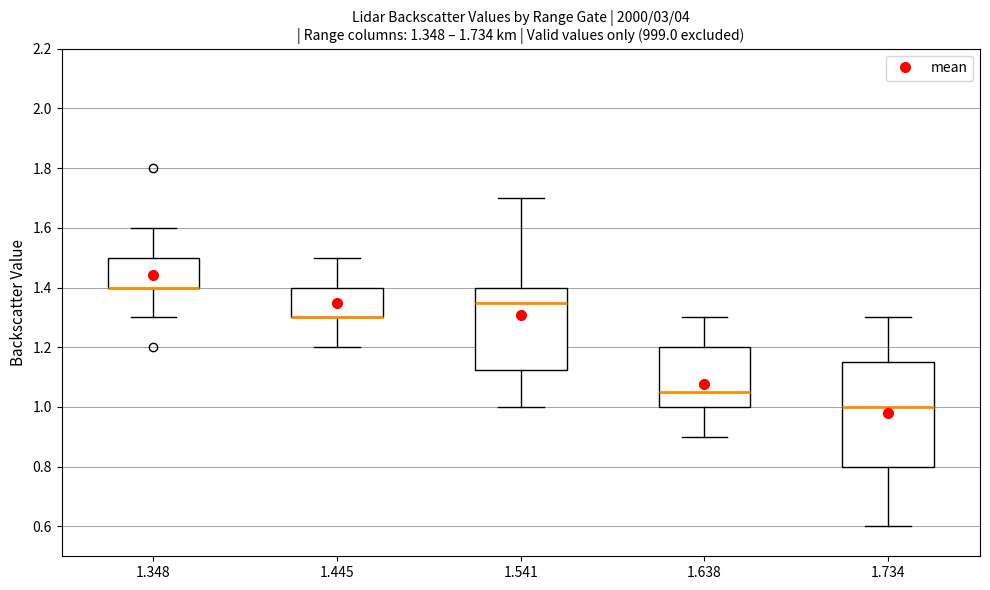

Which box is the tallest, from its lower edge to its upper edge?

1.734